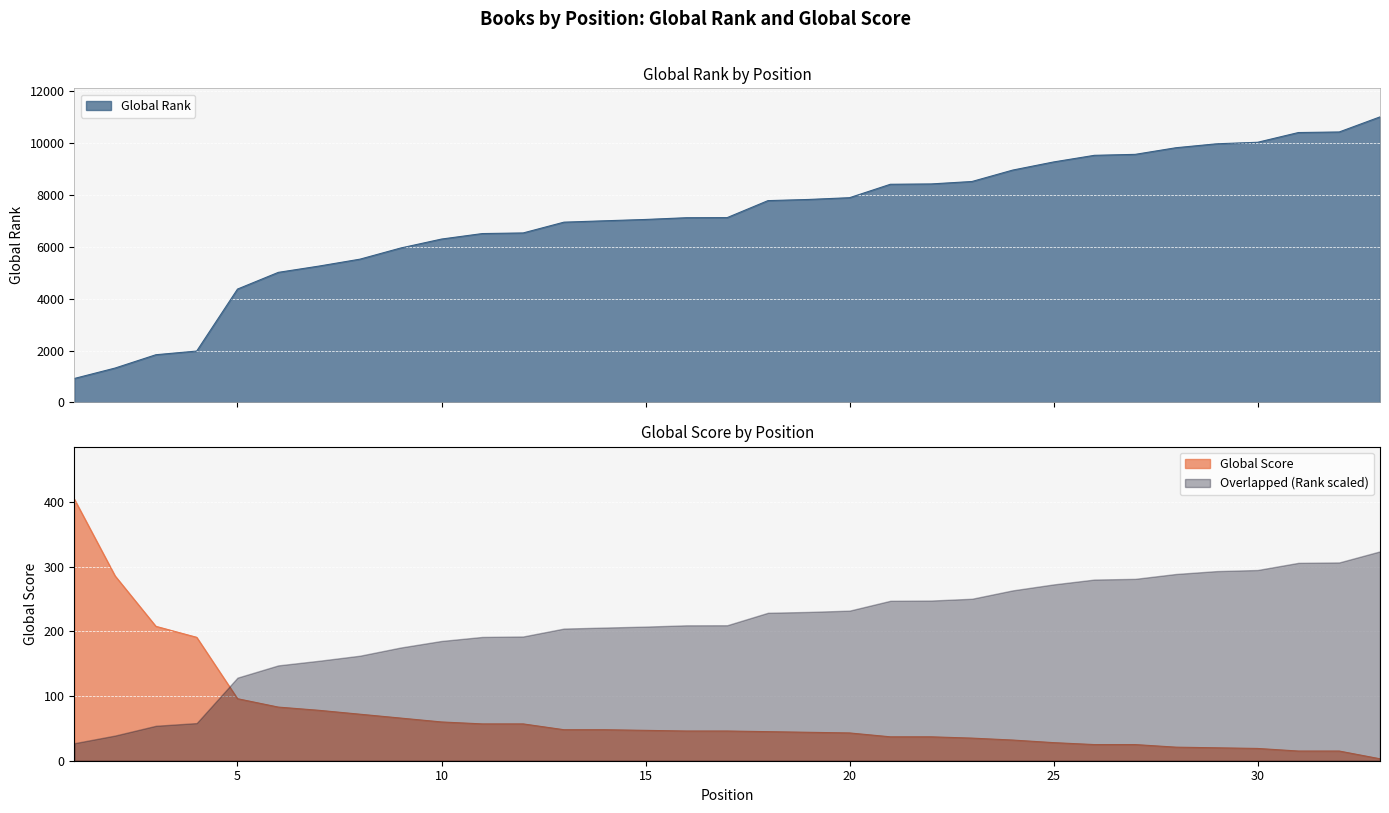

The Global Rank series shows 6953 at 13. True or false?

True